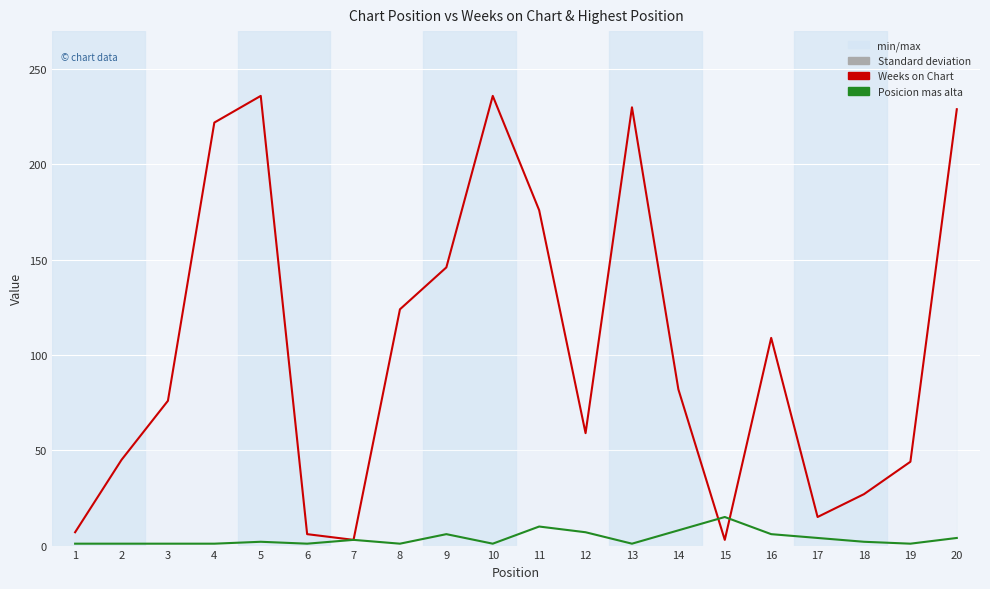

True or false: Weeks on Chart has more than 2 interior local peaks.

True